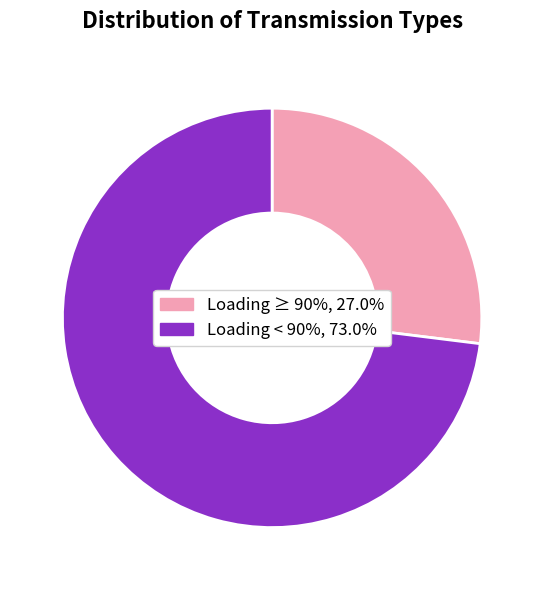

Is there any slice that represents more than half of the pie?

Yes